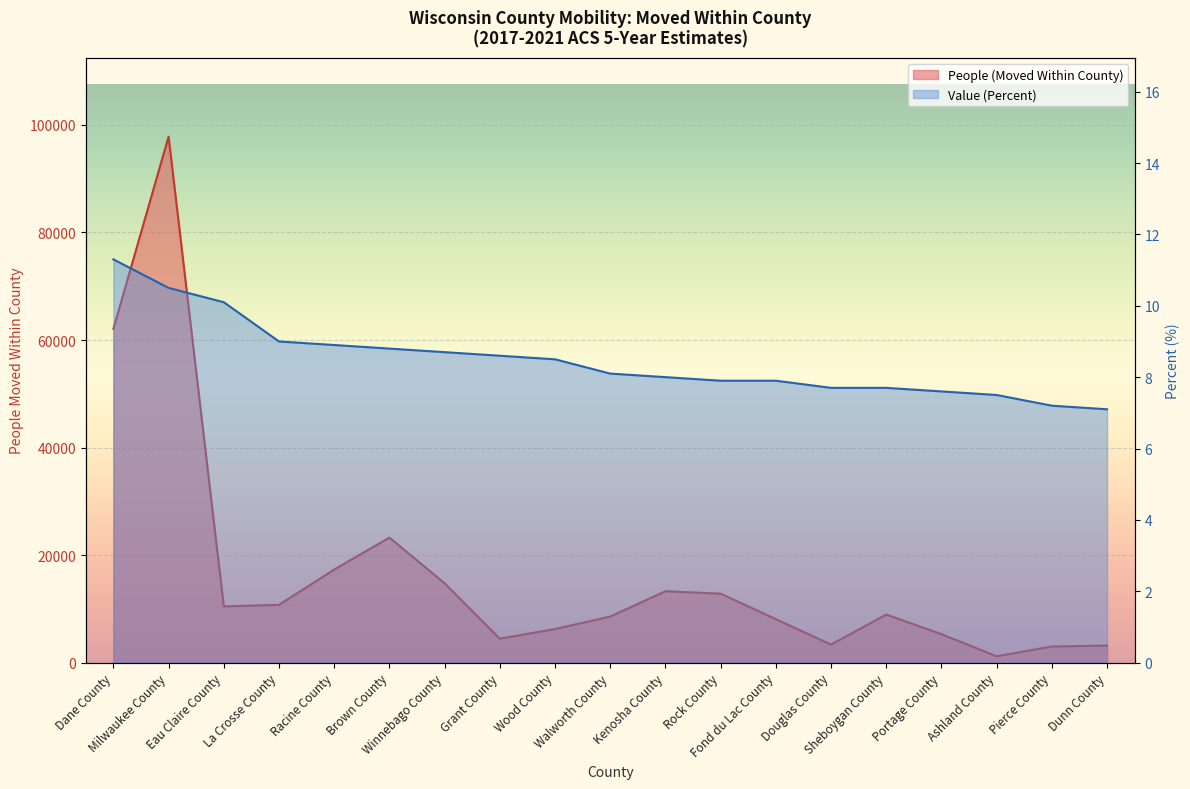

Reading left to right, what are all the values shown in this chart?

People (Moved Within County): 62078.0	97820.0	10463.0	10746.0	17319.0	23261.0	14765.0	4459.0	6258.0	8570.0	13285.0	12831.0	8095.0	3358.0	8947.0	5302.0	1185.0	3004.0	3179.0
Value (Percent): 11.3	10.5	10.1	9.0	8.9	8.8	8.7	8.6	8.5	8.1	8.0	7.9	7.9	7.7	7.7	7.6	7.5	7.2	7.1